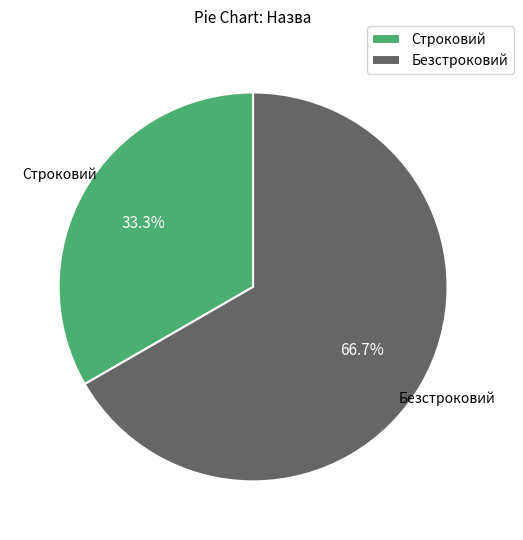

Combined, do Строковий and Безстроковий account for over 50%?

Yes